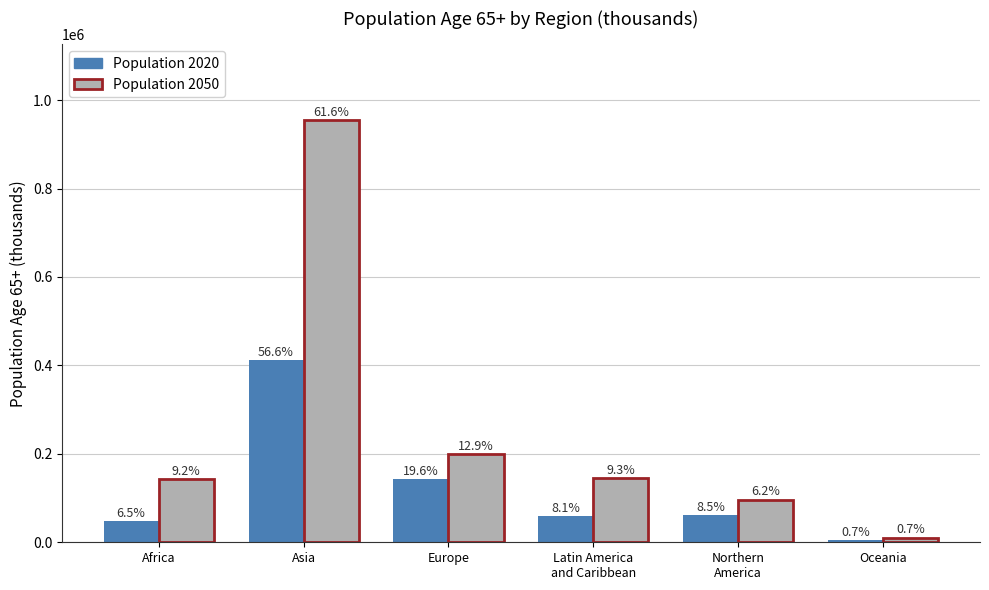

True or false: Population 2050 has a value of 81113.6 at Europe.

False